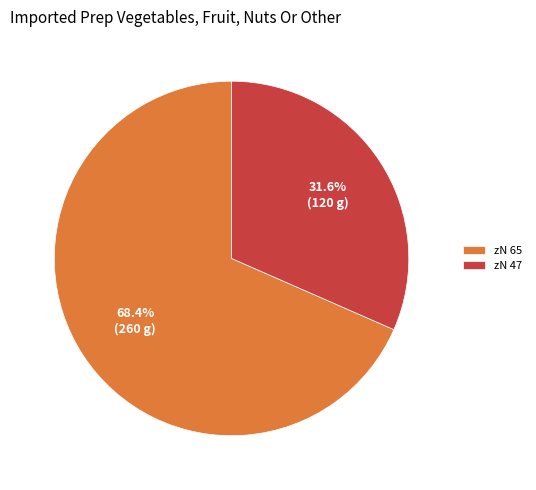

What percentage do zN 47 and zN 65 together represent?

100.0%